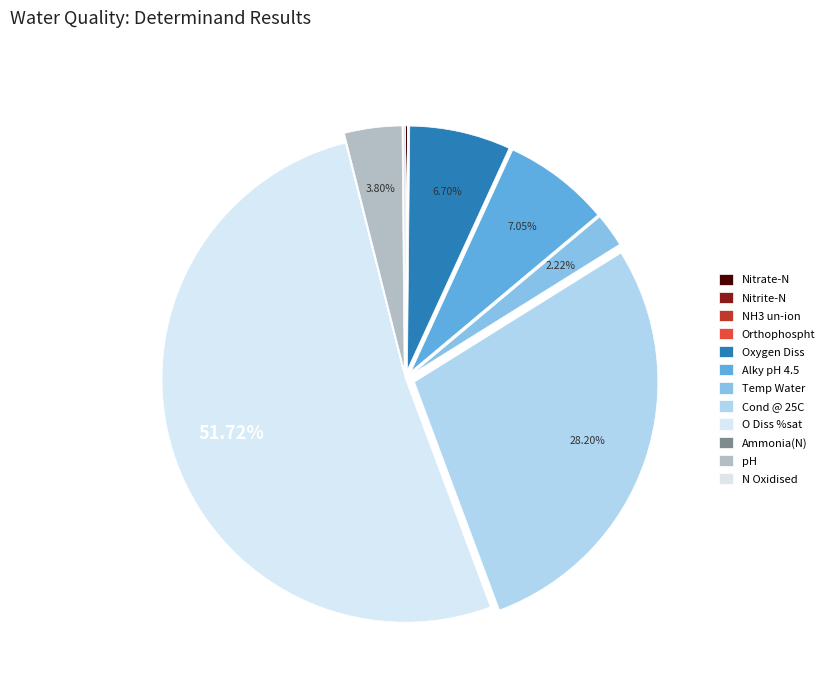

What is the ratio of the value at pH to the value at O Diss %sat?

0.1